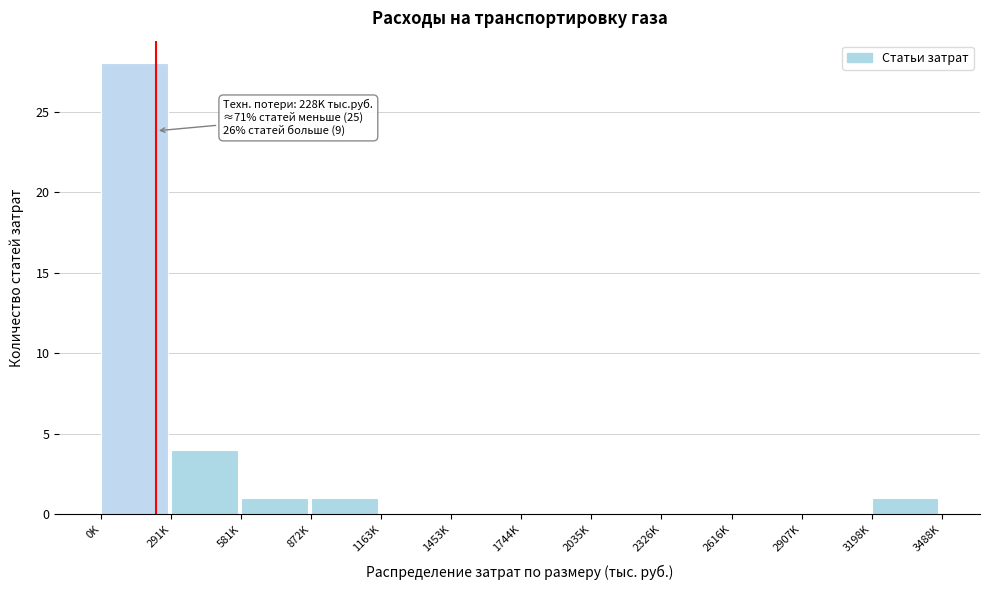

Reading left to right, transcribe all the data shown in this chart.

0K=28	291K=4	581K=1	872K=1	1163K=0	1453K=0	1744K=0	2035K=0	2326K=0	2616K=0	2907K=0	3198K=1